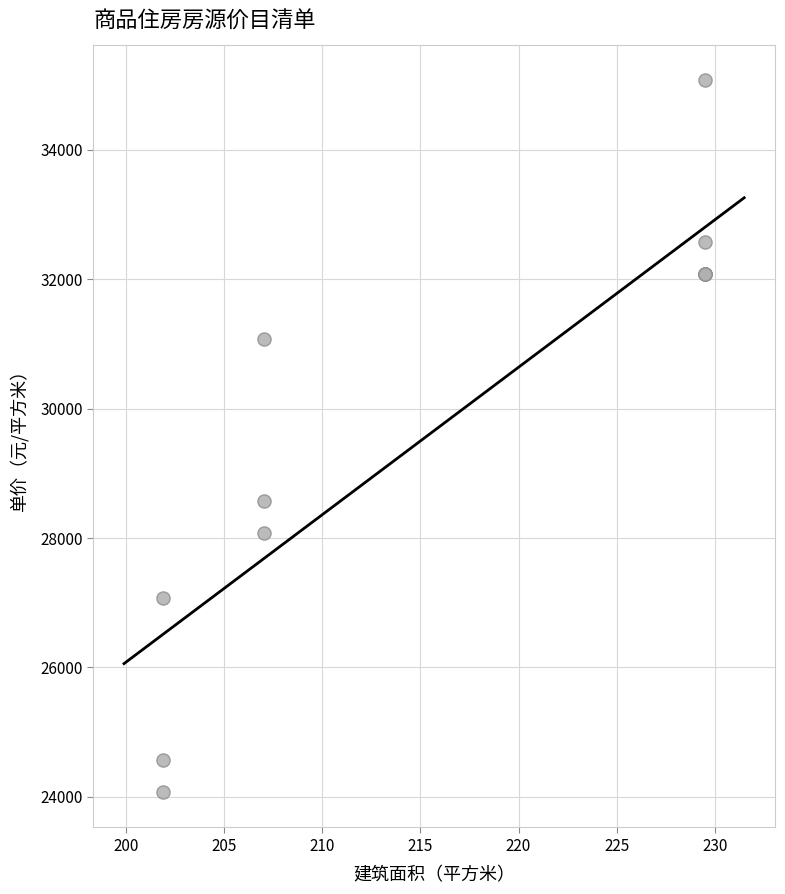

What Y value in the scatter plot is closest to 29576?

28576